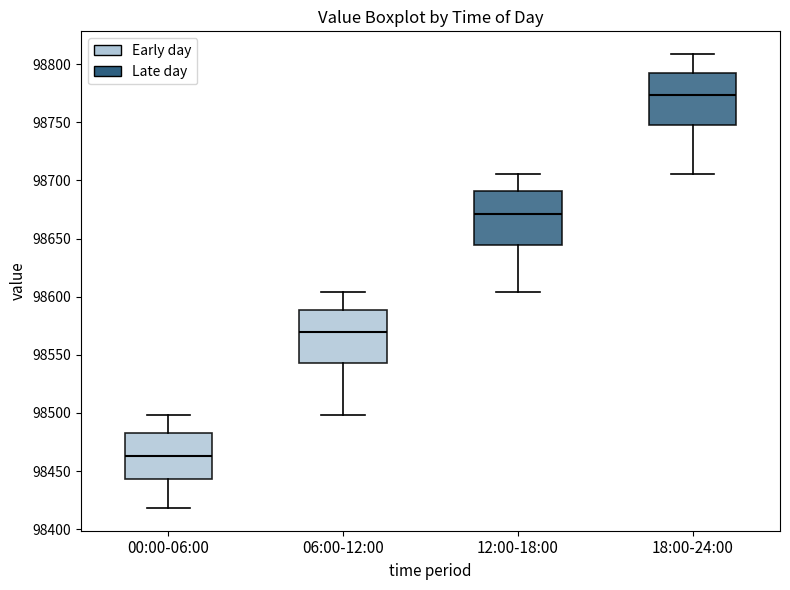

Reading left to right, transcribe this box plot: for each box, give where its median line is, the range the box spans, and where its two whiskers end, as read against the y-axis. The values are not printed on the chart, so give them approximately, as read against the axis.

00:00-06:00: median 98465, box 98445 to 98485, whiskers 98420 to 98500
06:00-12:00: median 98570, box 98545 to 98590, whiskers 98500 to 98605
12:00-18:00: median 98670, box 98645 to 98690, whiskers 98605 to 98705
18:00-24:00: median 98775, box 98745 to 98795, whiskers 98705 to 98810